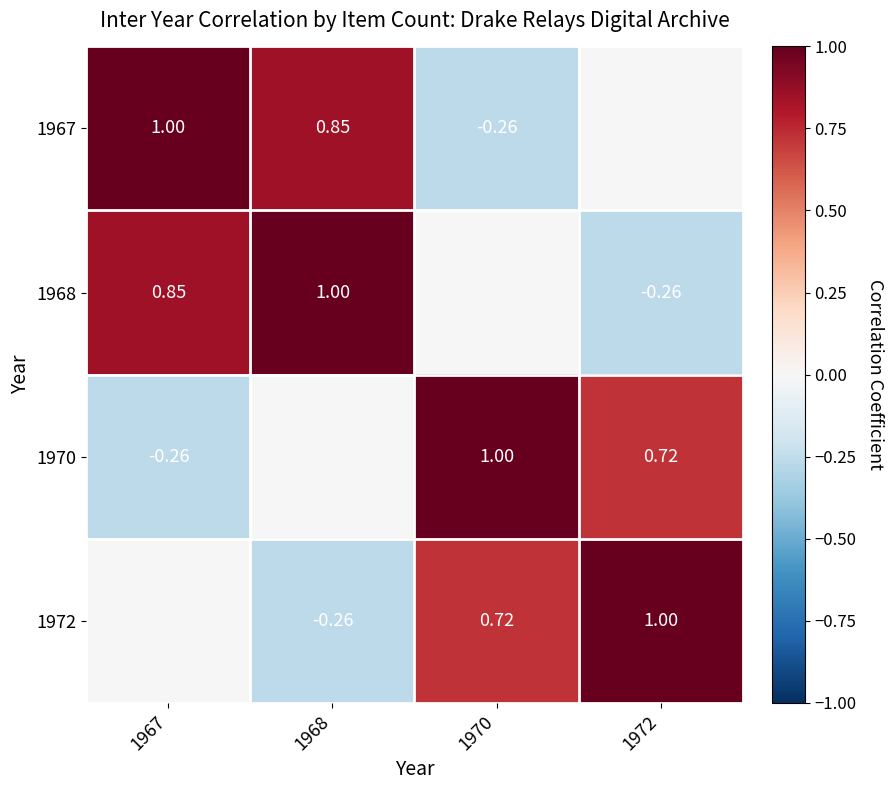

How many values in the 1968 series exceed 0?

2